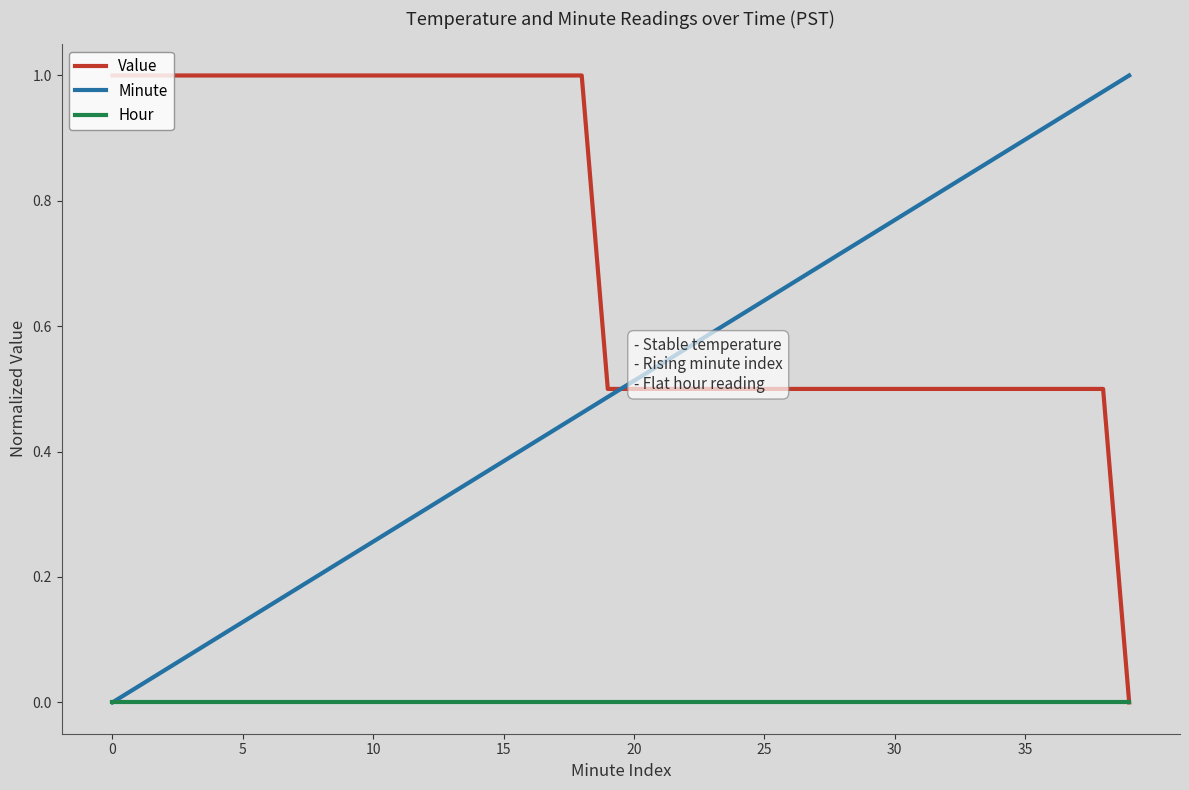

After their last crossing, which series has the higher values: Value or Minute?

Minute